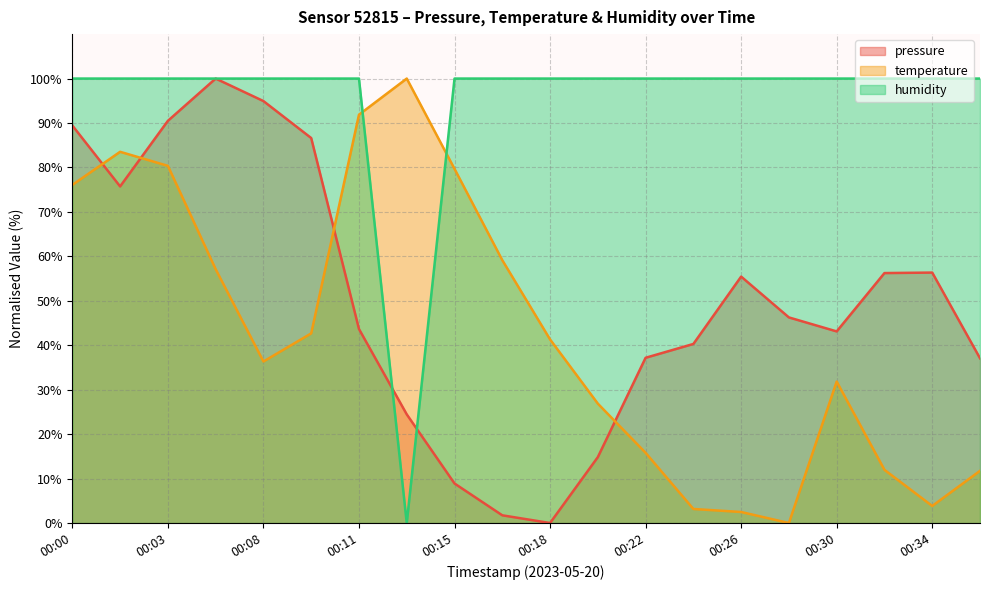

True or false: temperature has a value of 7.7 at 00:22.

False